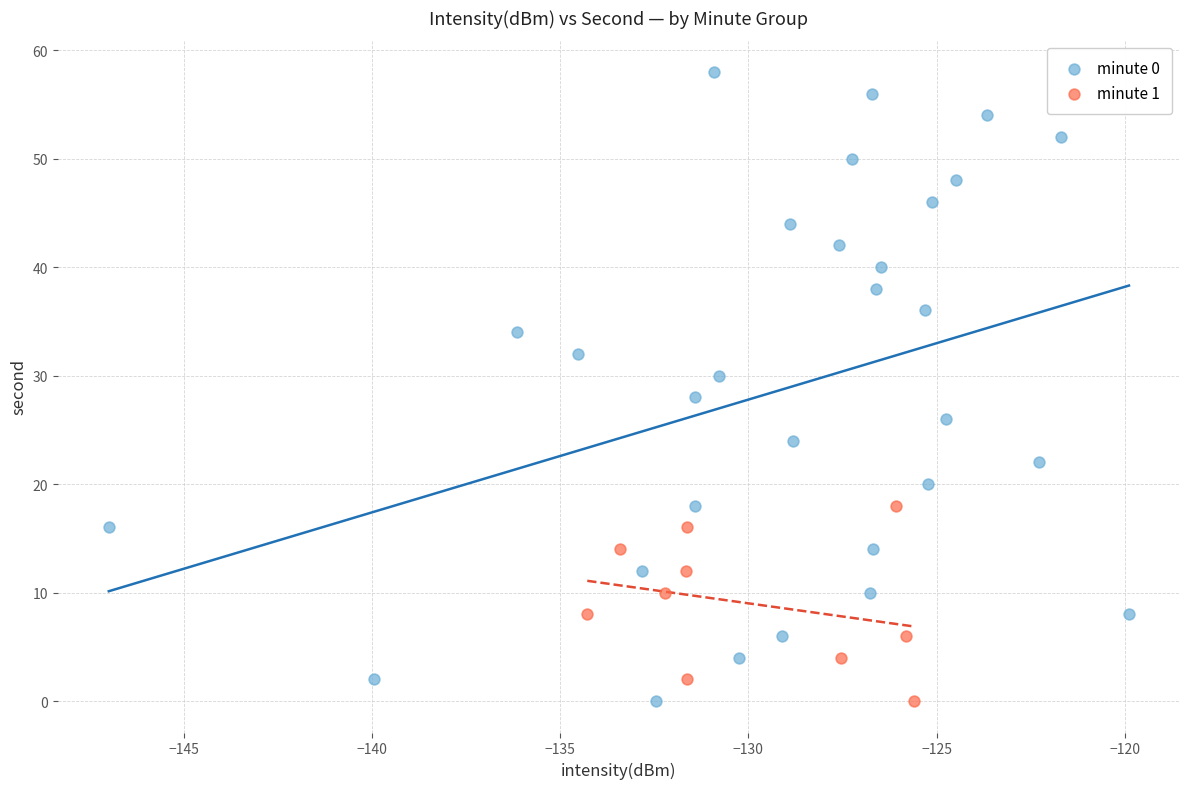

Which series contains the highest Y value?

minute 0